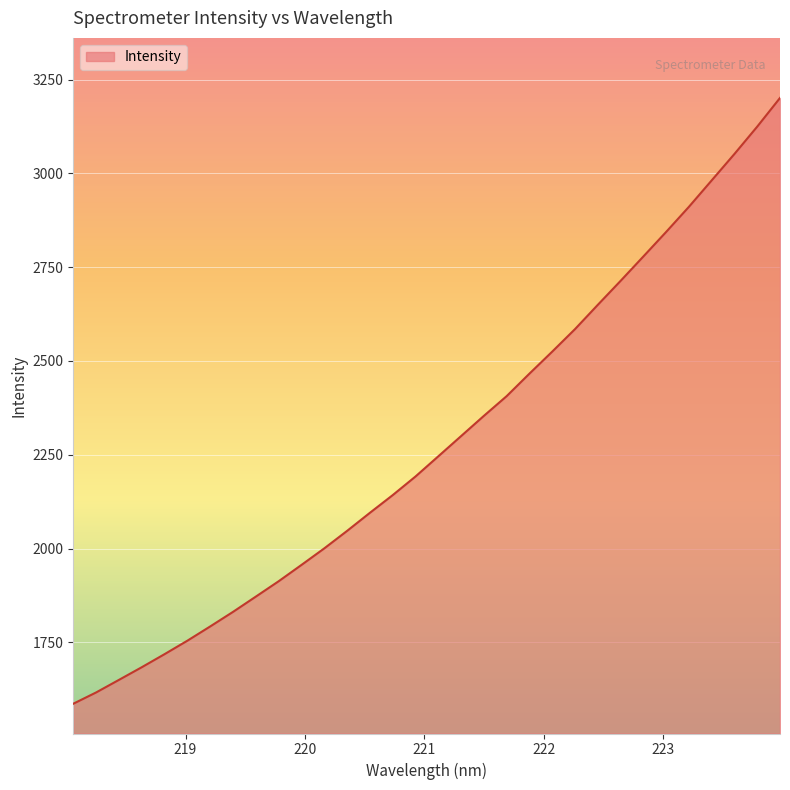

What is the difference between the maximum and minimum values?

1614.5